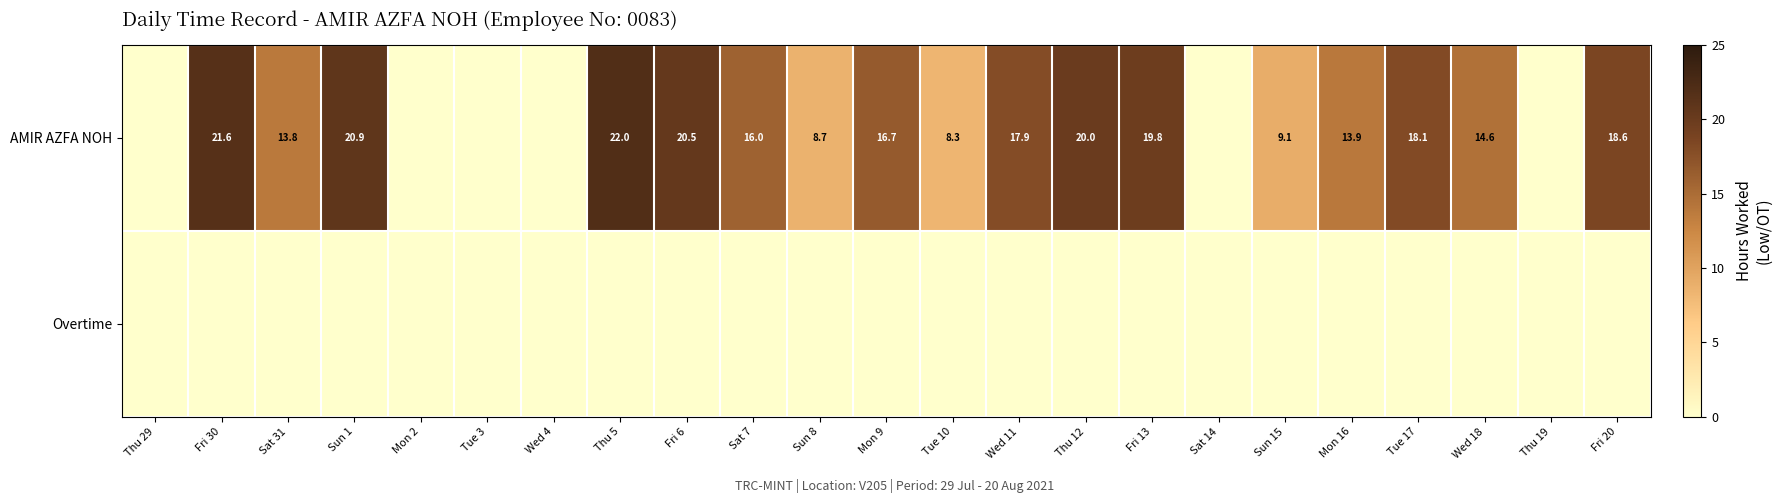

The AMIR AZFA NOH series shows 3.7 at Mon 16. True or false?

False